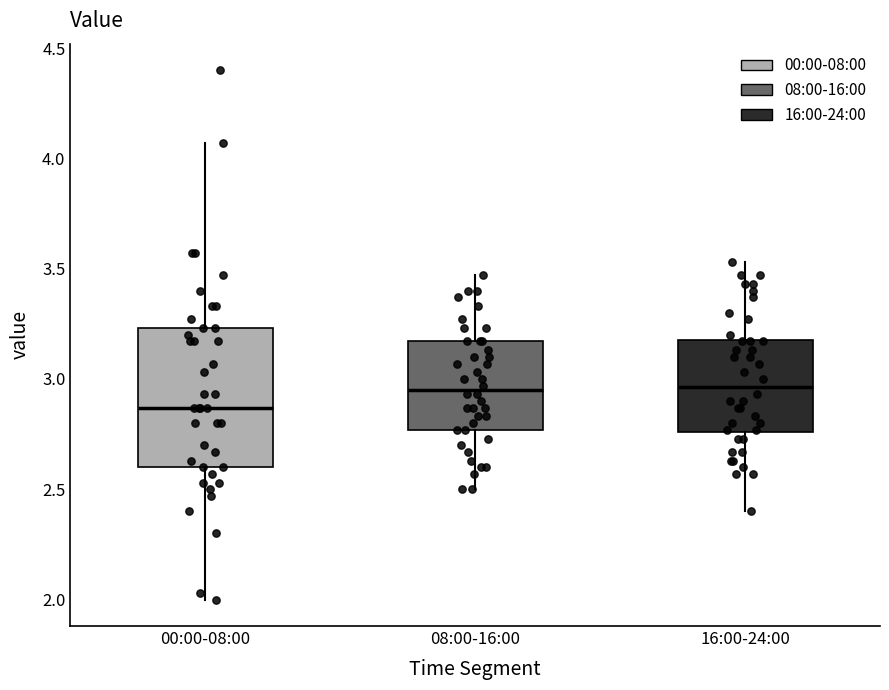

Which box's median line is the lowest?

00:00-08:00